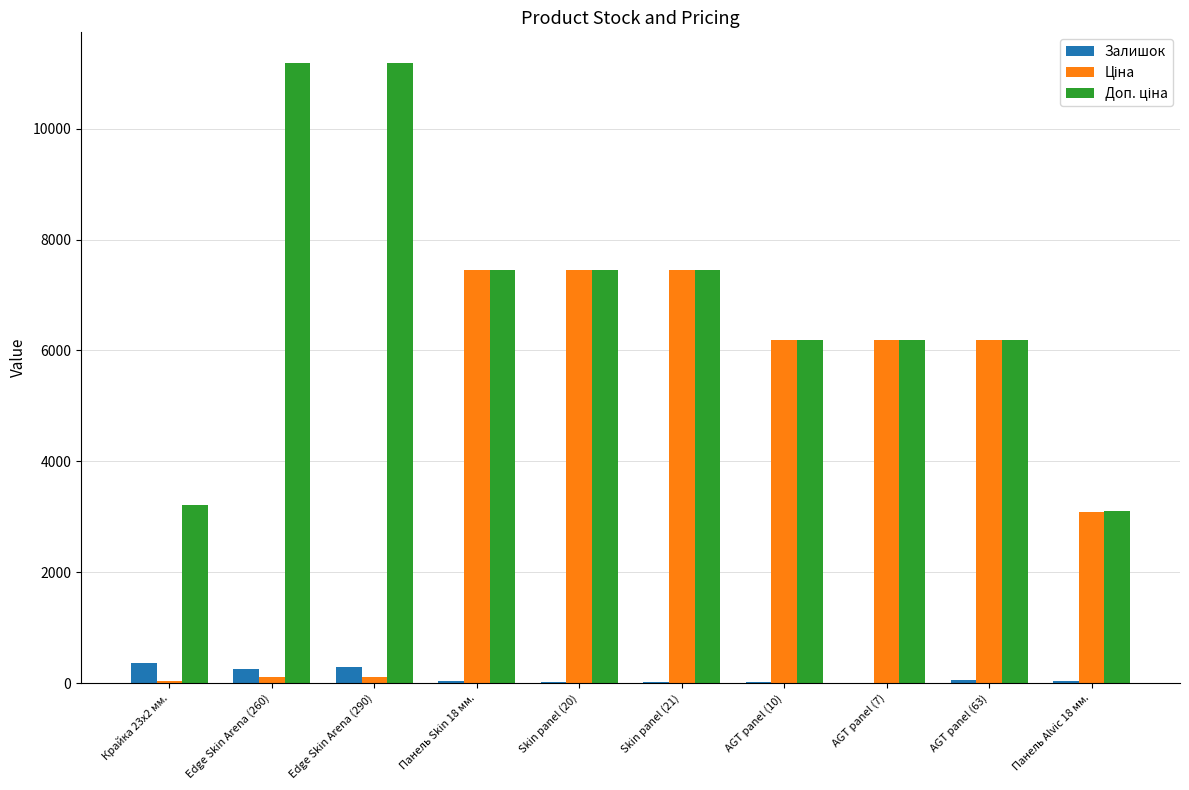

What value does the Залишок series have at Edge Skin Arena (290)?

290.0